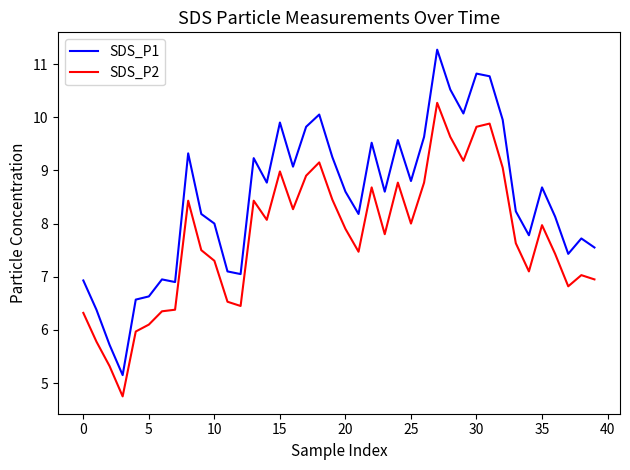

Which series has the largest total across all categories?

SDS_P1